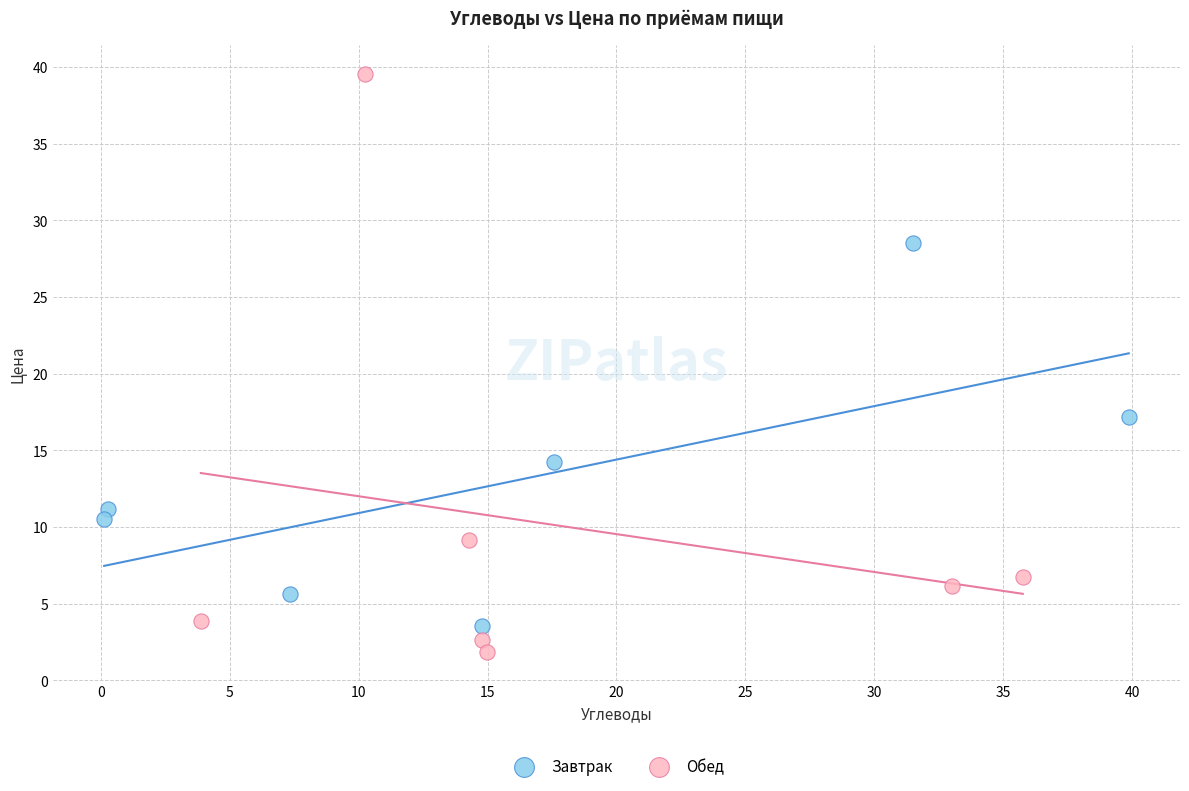

Which series has the largest Y range (max minus min)?

Обед